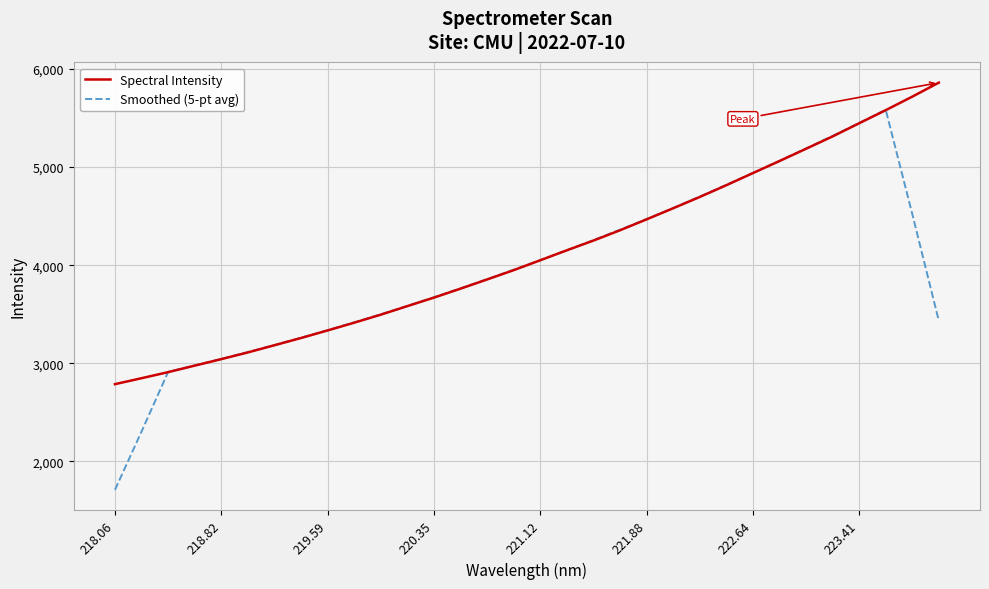

List the series in order of their peak value, highest first.

Spectral Intensity, Smoothed (5-pt avg)